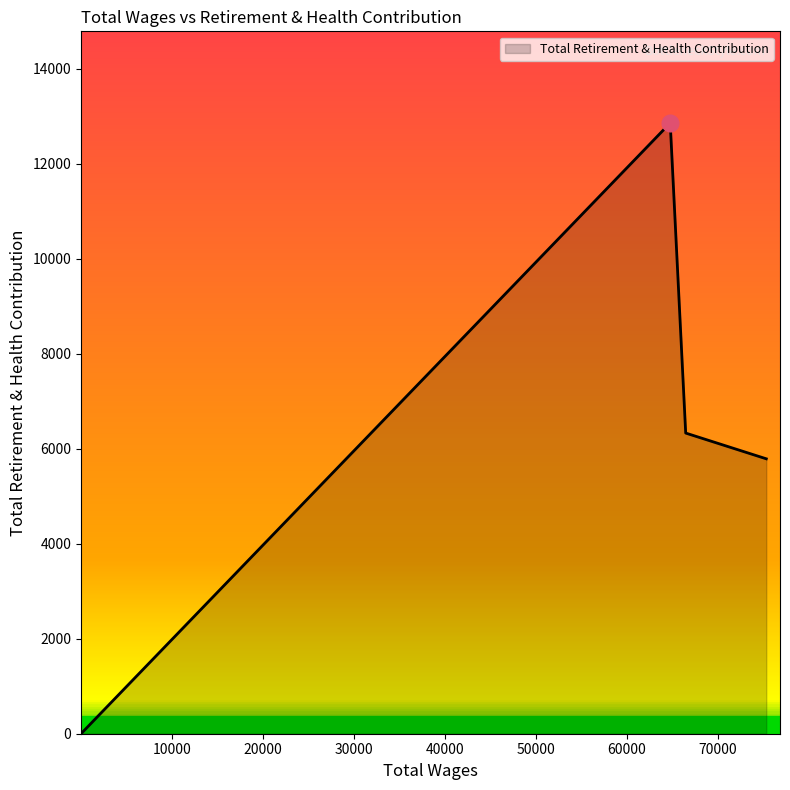

What is the maximum value for Total Retirement & Health Contribution?

12859